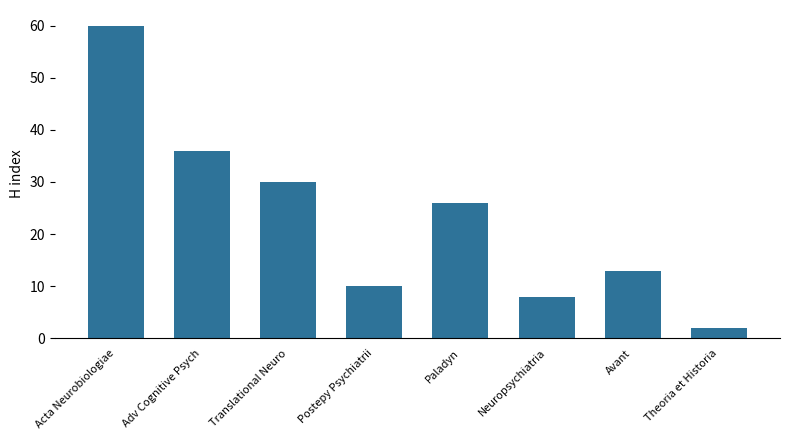

Which category has the highest value across all series?

Acta Neurobiologiae